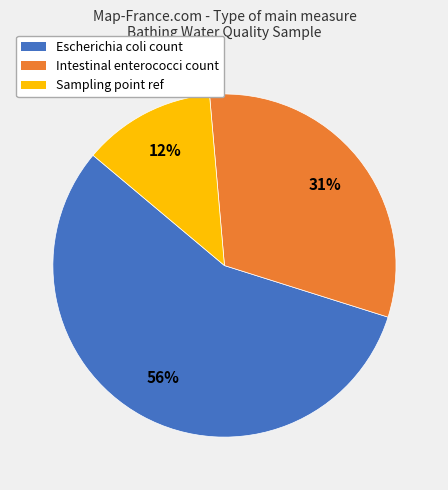

Which category accounts for the majority?

Escherichia coli count